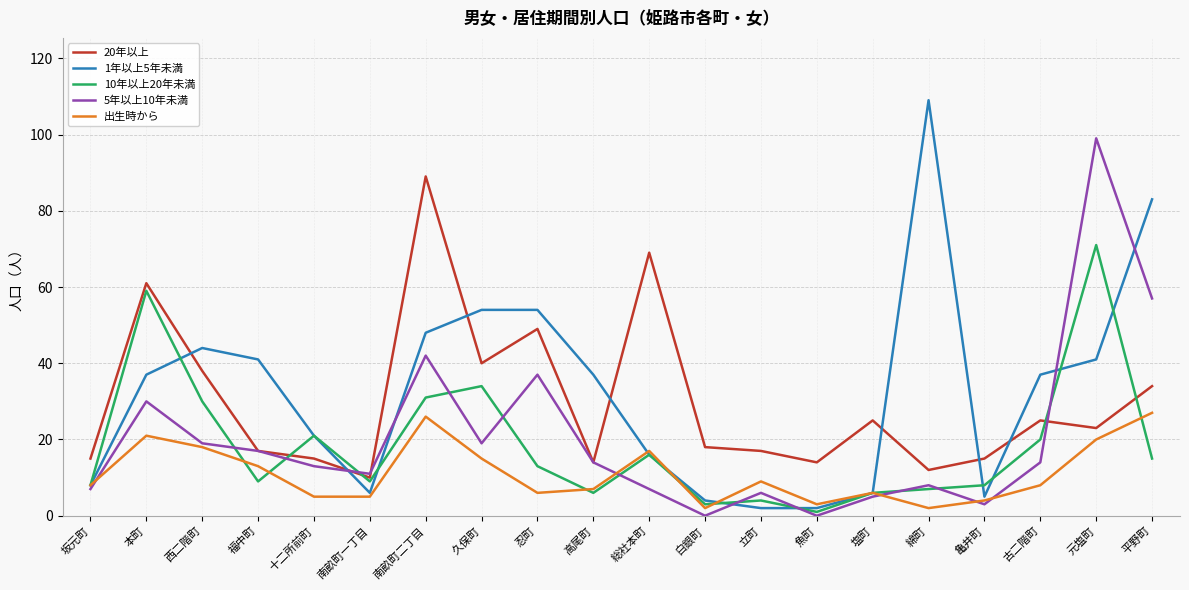

What is the highest value of the 1年以上5年未満 series?

109